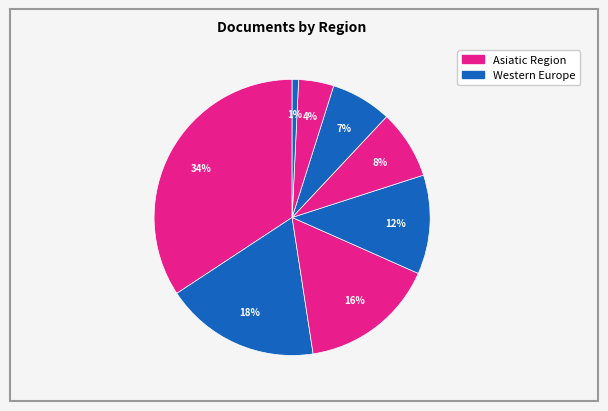

How many slices are in this pie chart?

8